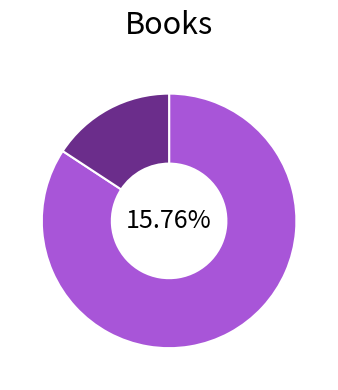

Rank the categories by value from lowest to highest.

2, 1